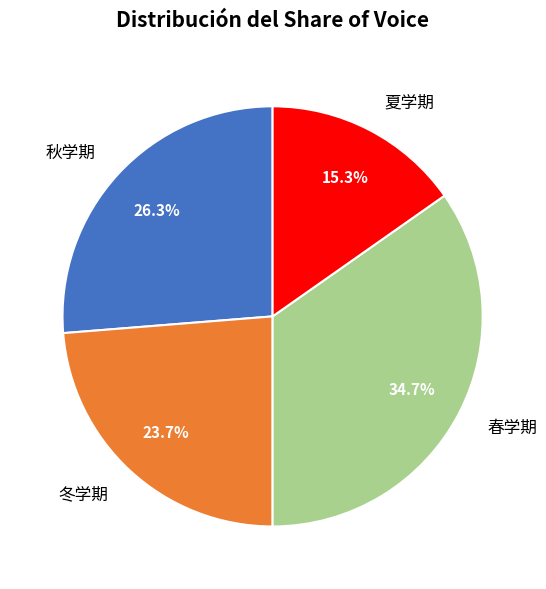

To the nearest percent, what is the average slice percentage?

25%